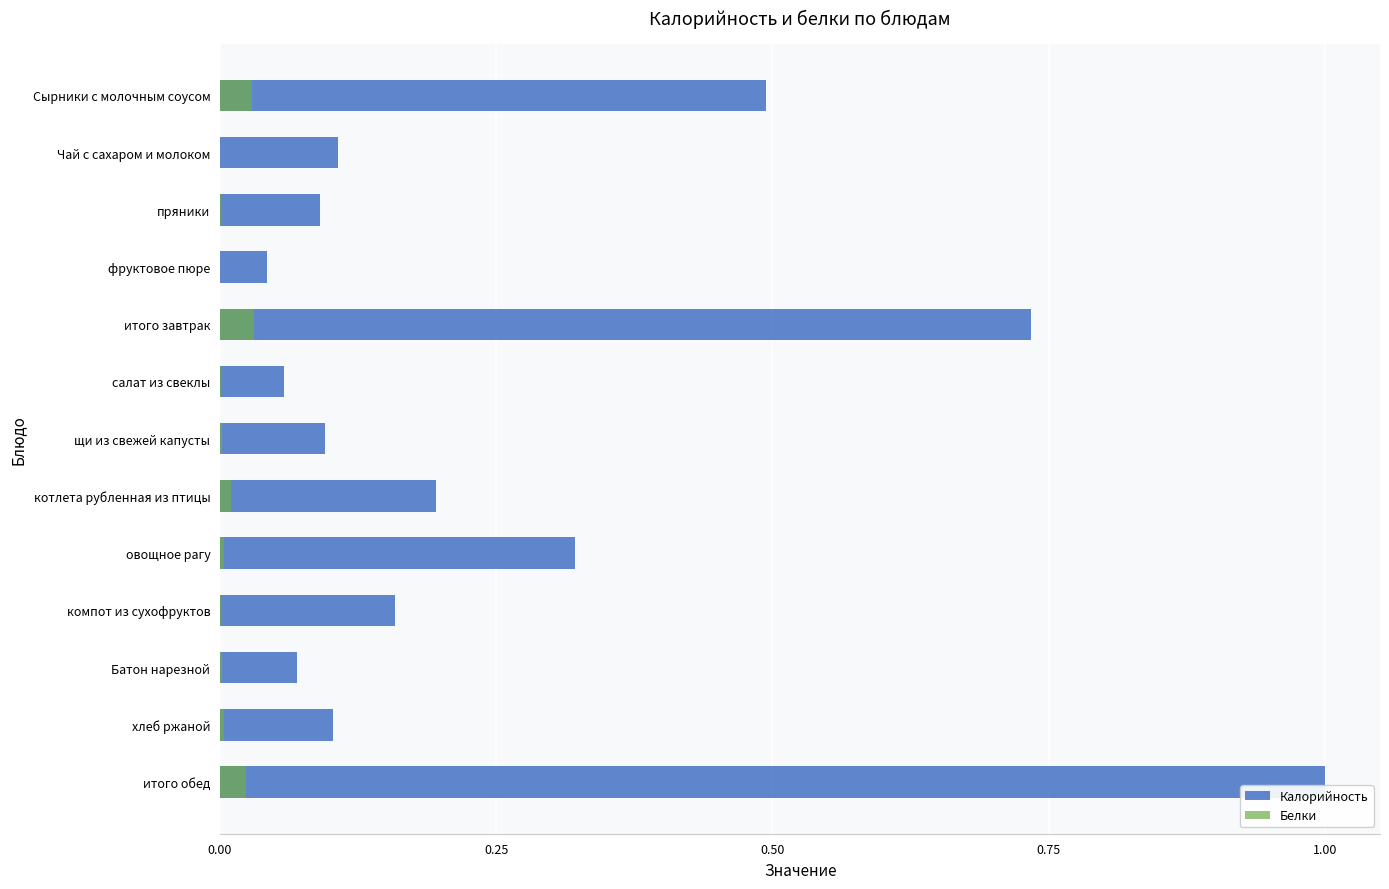

Which series has the largest total across all categories?

Калорийность